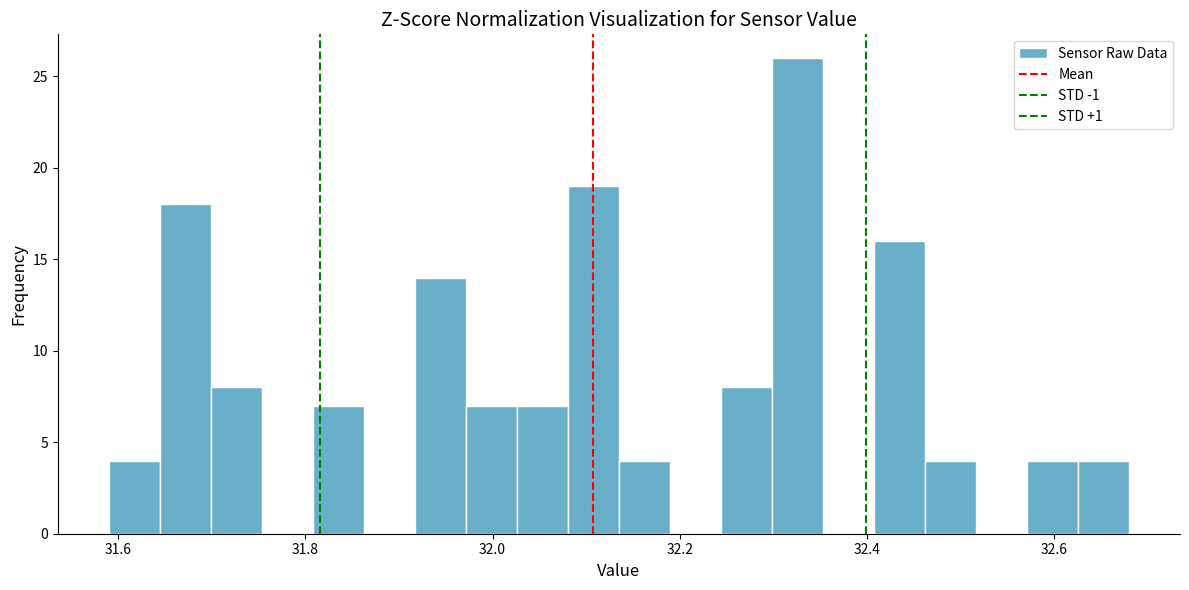

Around what value on the x-axis is the tallest bar? Give the approximate position of its centre, as read against the axis.

32.32